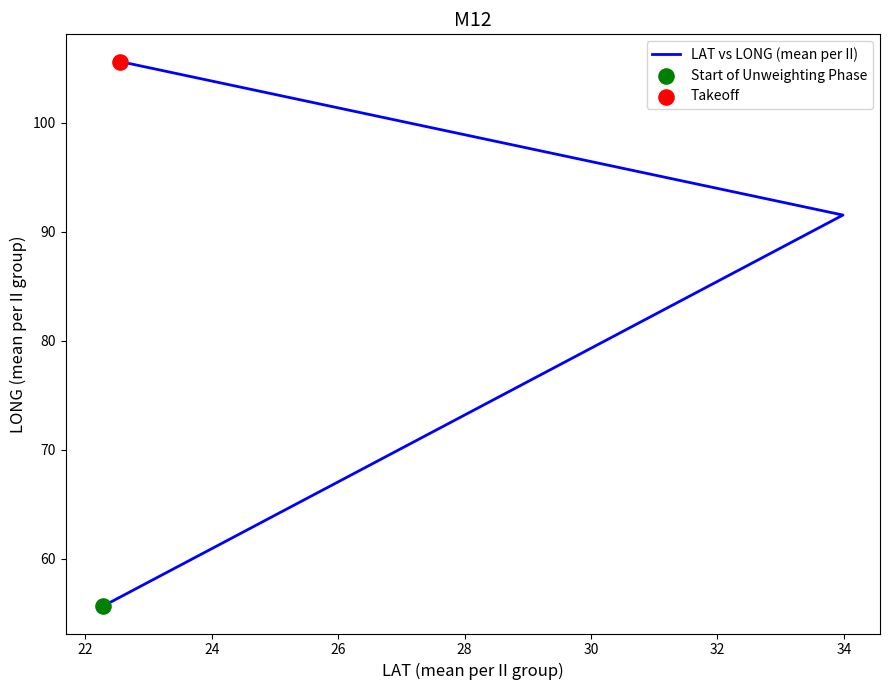

Approximately how many times larger is the value at 24 compared to 22?

1.2